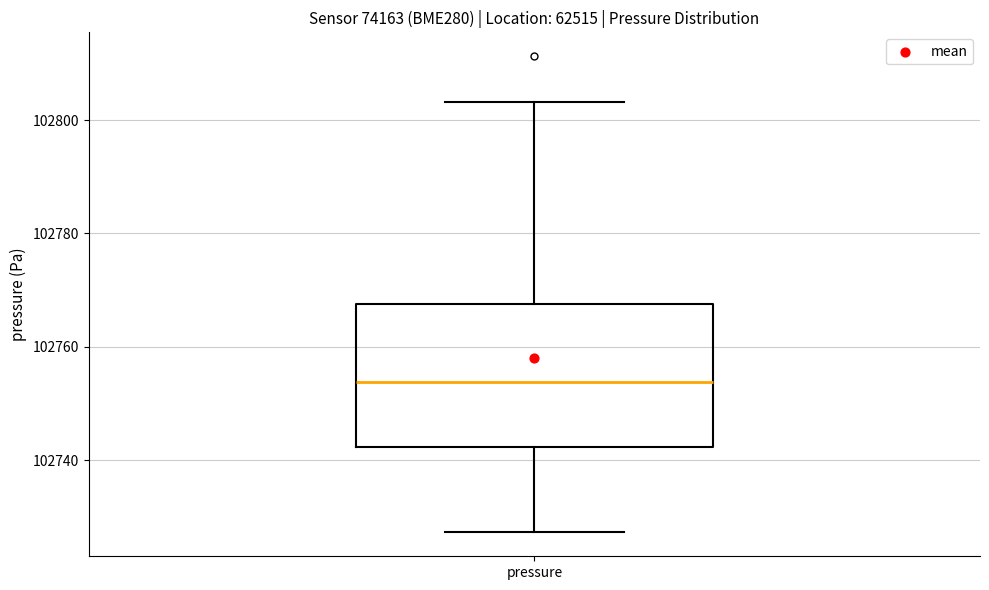

Transcribe this box plot: give where the median line is, the range the box spans, and where the two whiskers end, as read against the y-axis. The values are not printed on the chart, so give them approximately, as read against the axis.

median 102754, box 102742 to 102768, whiskers 102728 to 102804